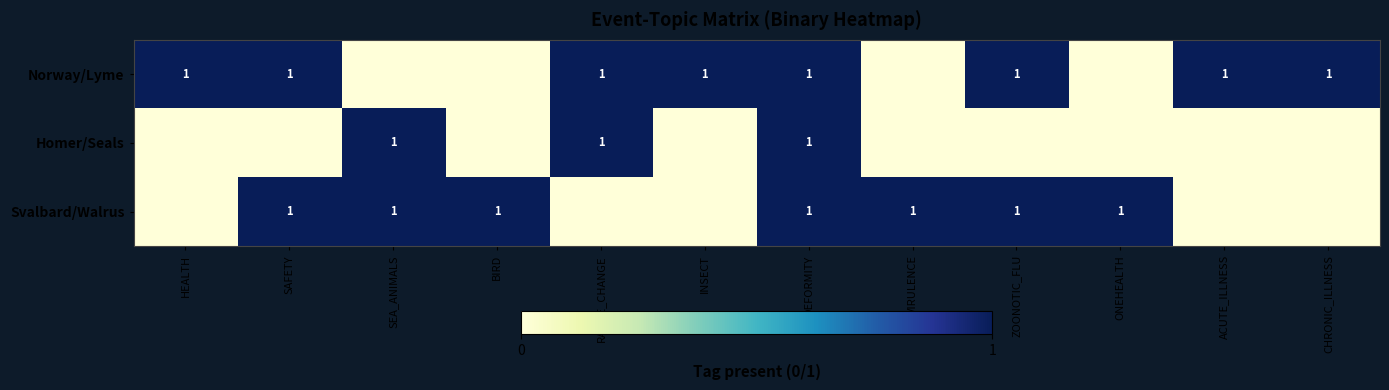

The Norway/Lyme series shows 1 at ZOONOTIC_FLU. True or false?

True